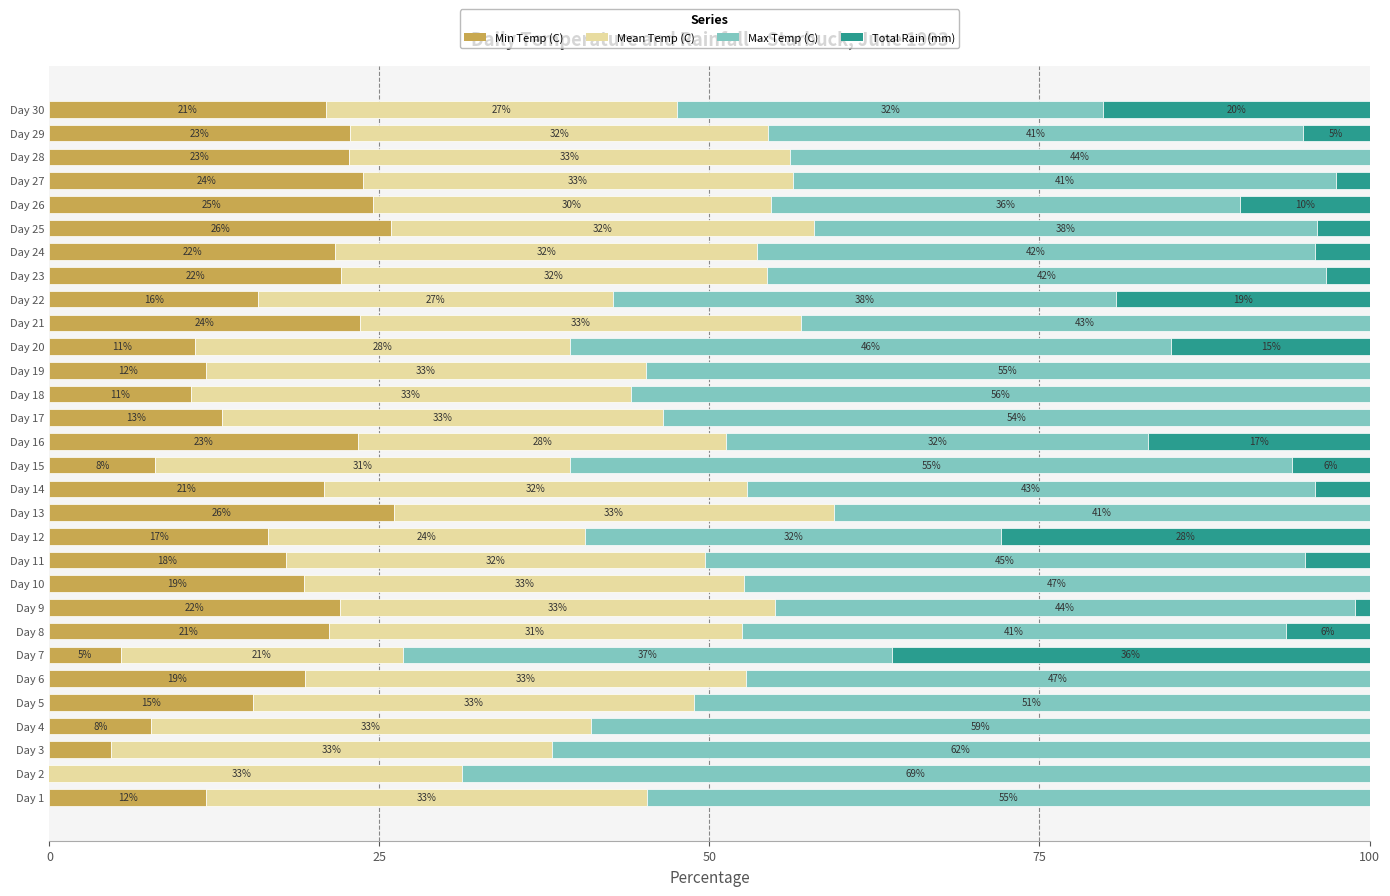

How many groups of bars are there?

30